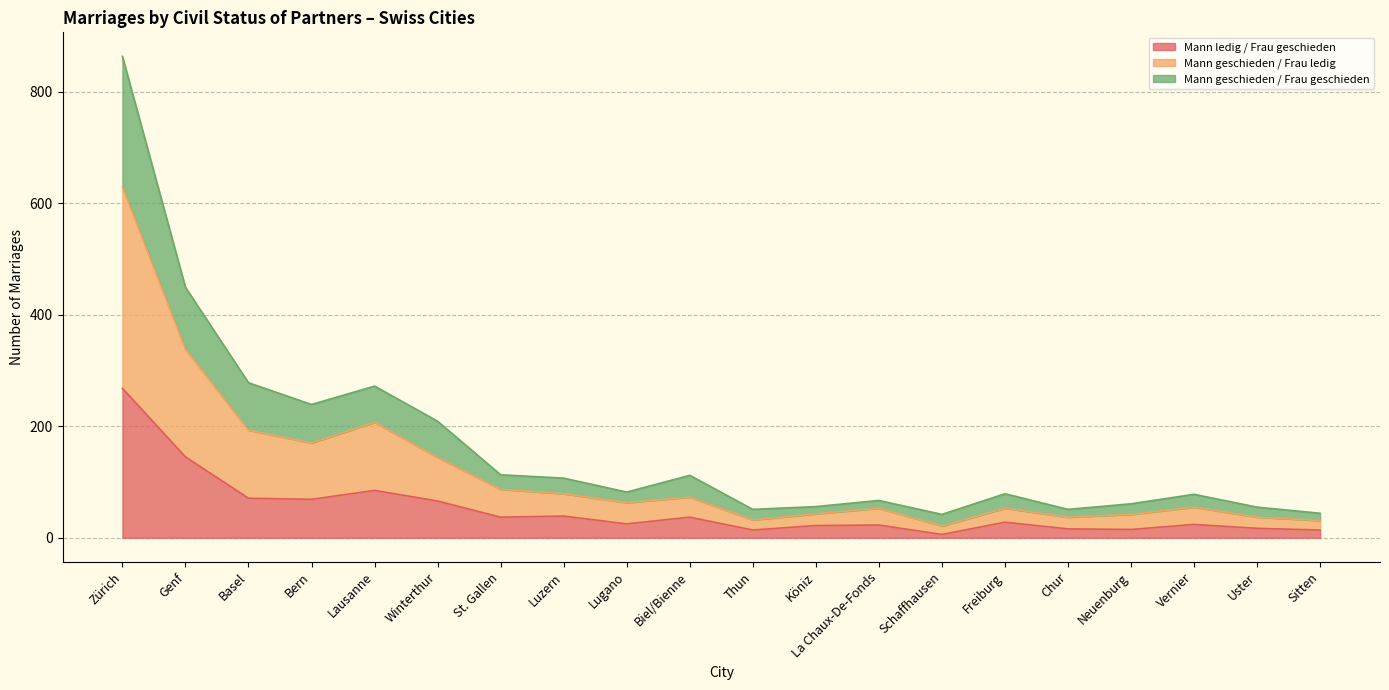

Rank the categories by Mann geschieden / Frau ledig value from highest to lowest.

Zürich, Genf, Lausanne, Basel, Bern, Winterthur, St. Gallen, Luzern, Biel/Bienne, Lugano, Vernier, La Chaux-De-Fonds, Freiburg, Köniz, Neuenburg, Chur, Uster, Thun, Sitten, Schaffhausen